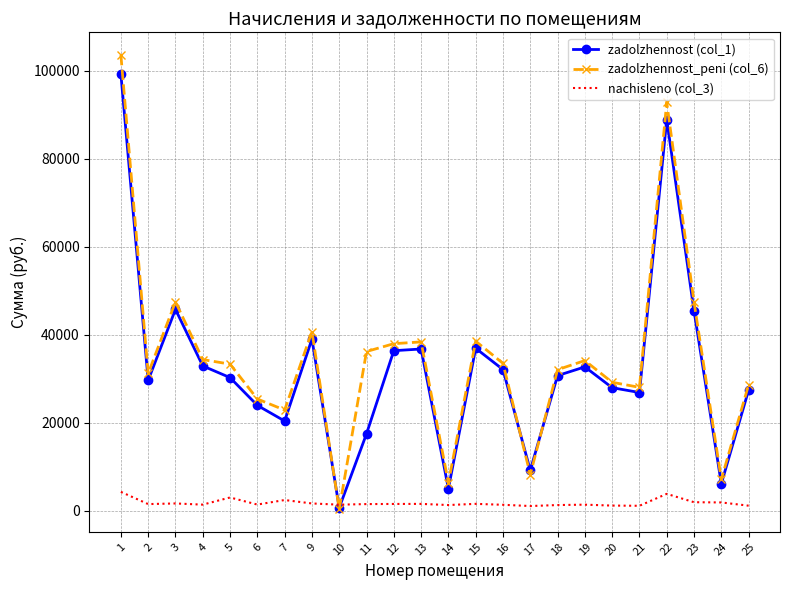

The value of zadolzhennost (col_1) at 21 is 18075.2. True or false?

False